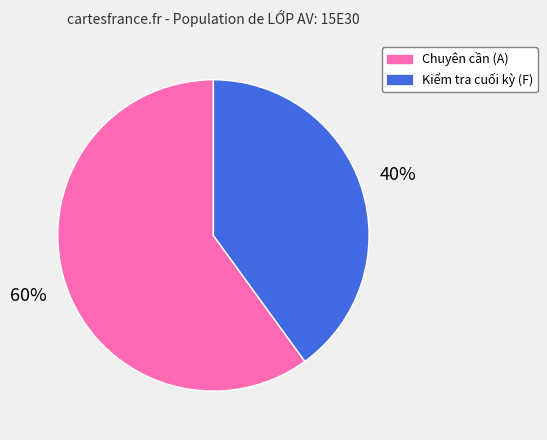

Is the sum of Chuyên cần (A) and Kiểm tra cuối kỳ (F) greater than half?

Yes